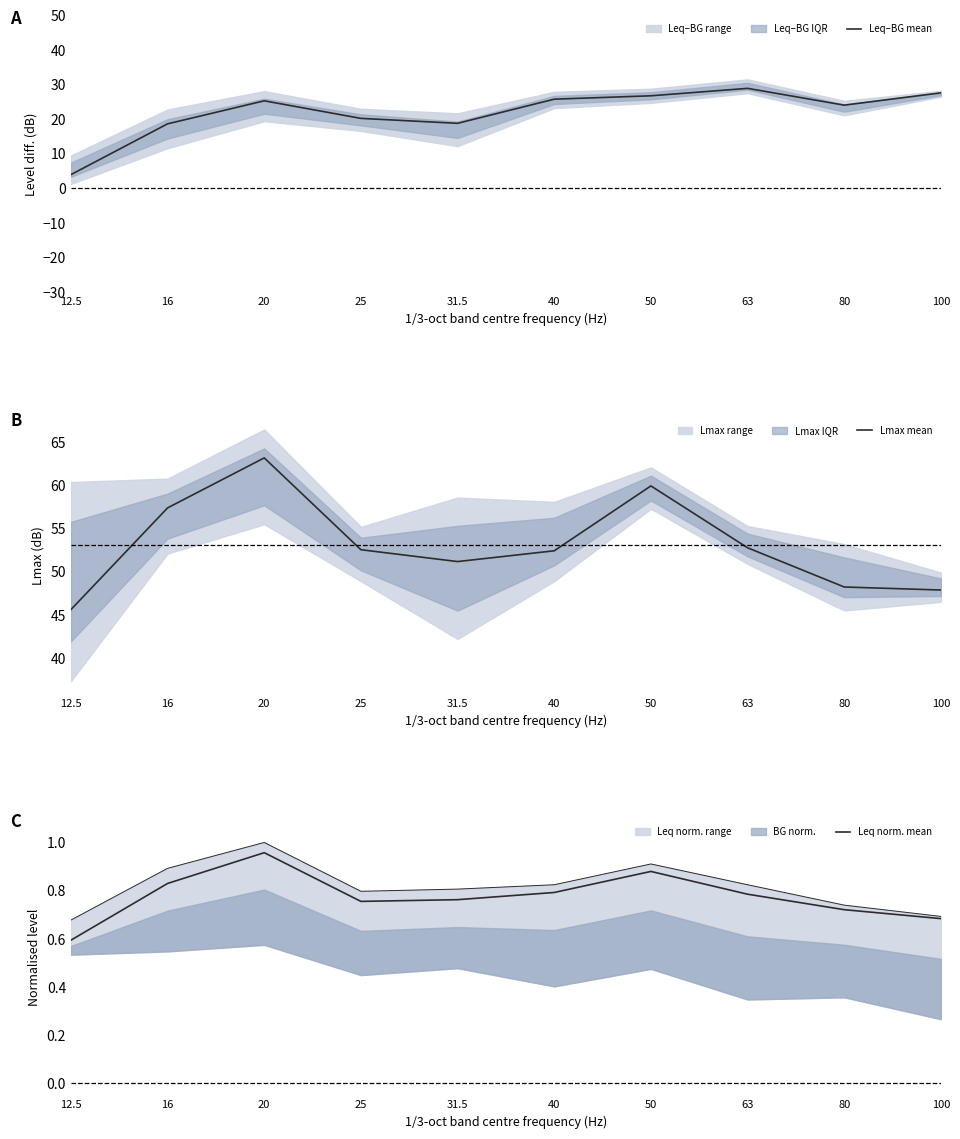

True or false: Leq–BG mean and Lmax mean intersect in this chart.

False